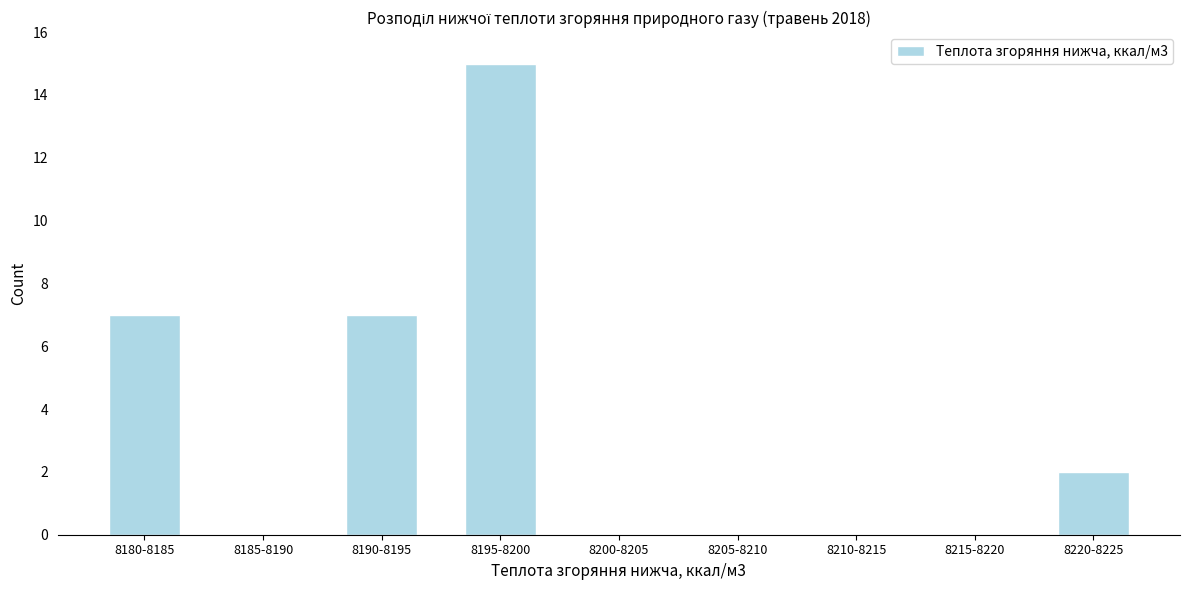

Reading left to right, list all the values displayed in this chart.

8180-8185=7	8185-8190=0	8190-8195=7	8195-8200=15	8200-8205=0	8205-8210=0	8210-8215=0	8215-8220=0	8220-8225=2